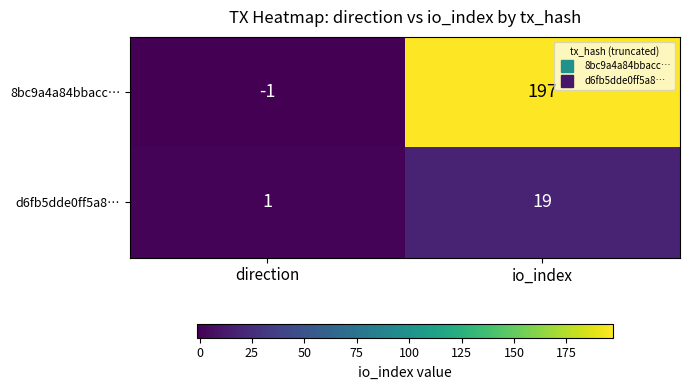

Reading right to left, transcribe all the data shown in this chart.

8bc9a4a84bbacc…: 197	-1
d6fb5dde0ff5a8…: 19	1